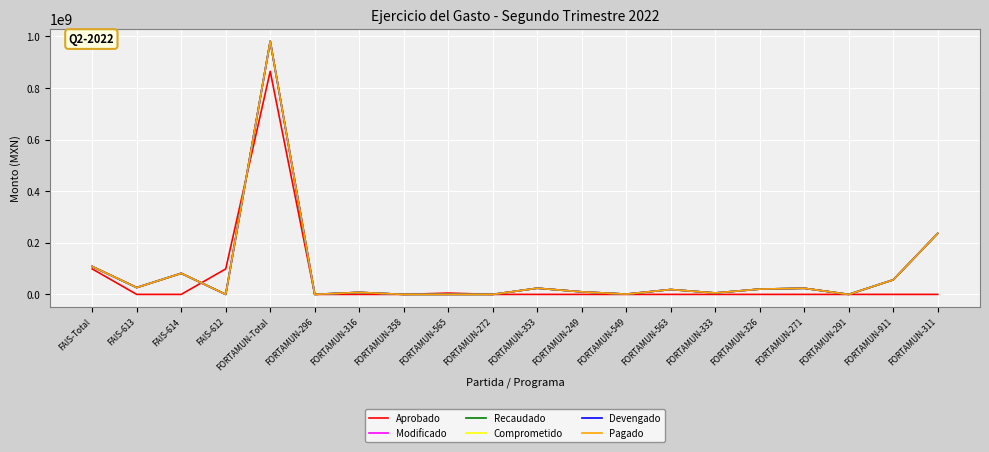

How many interior local peaks does the Recaudado series have?

6